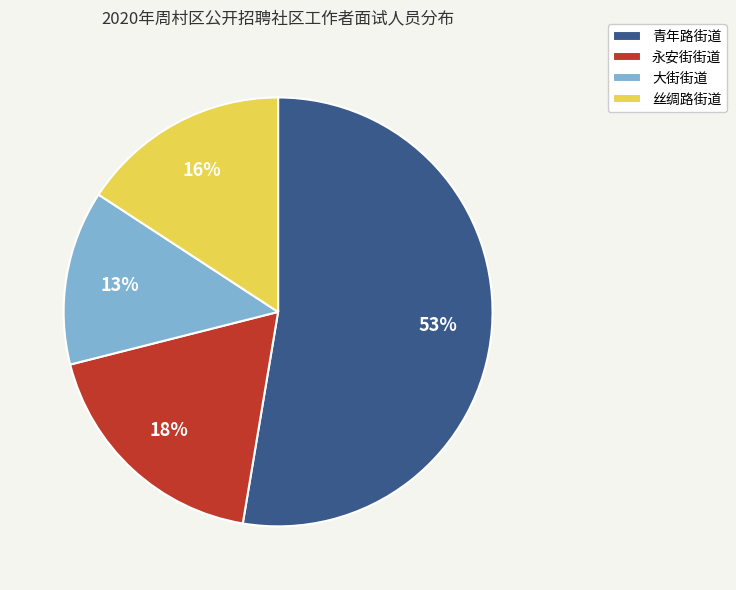

To the nearest percent, what percentage of the pie is 永安街街道?

18%